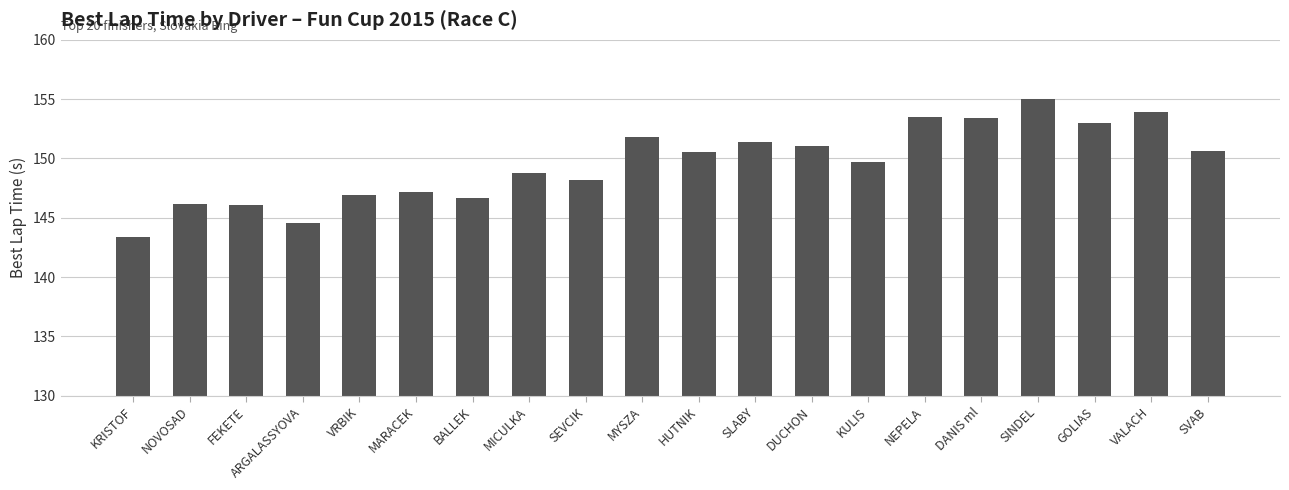

What is the sum of the values at KULIS and GOLIAS?

302.7